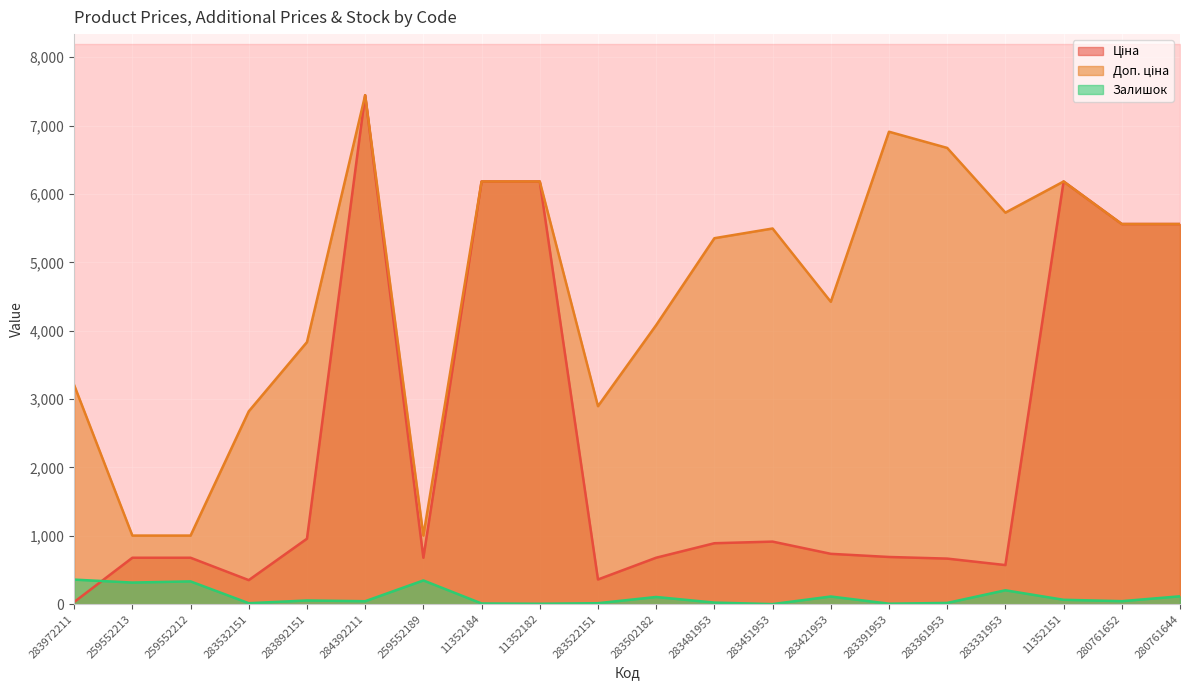

How many lines are shown in the chart?

3